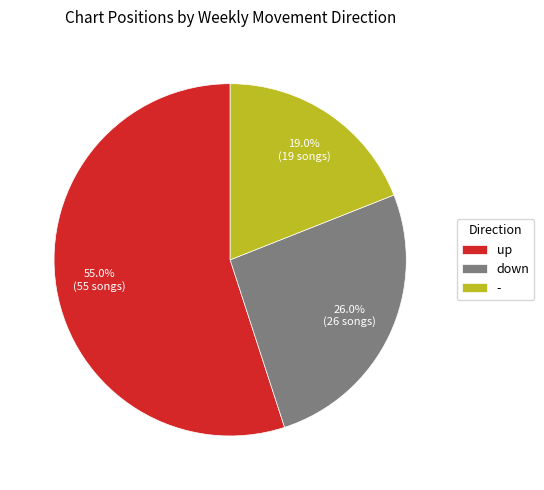

Is there any slice that represents more than half of the pie?

Yes